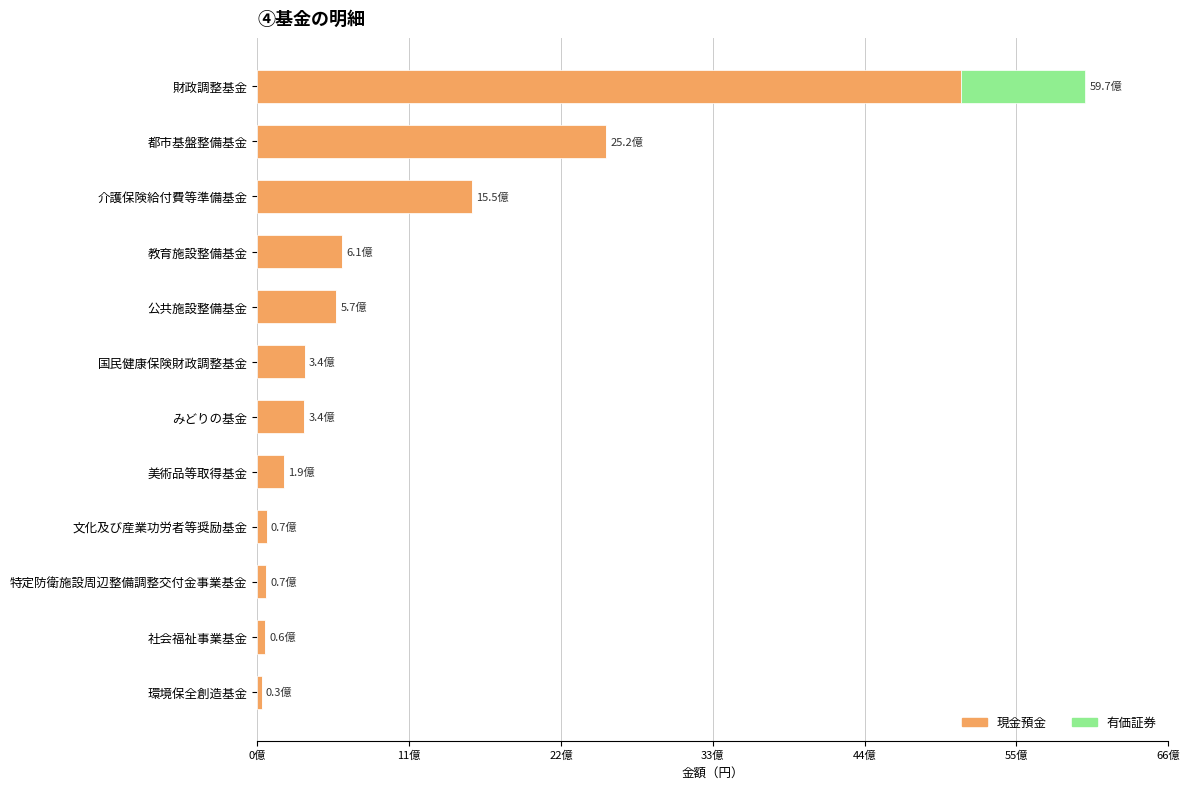

Reading left to right, list all the values displayed in this chart.

現金預金: 32554845	55638661	66409000	69193000	191872398	338918640	342654205	569409577	612213318	1548199498	2517831768	5071880003
有価証券: 0	0	0	0	0	0	0	0	0	0	0	898465000